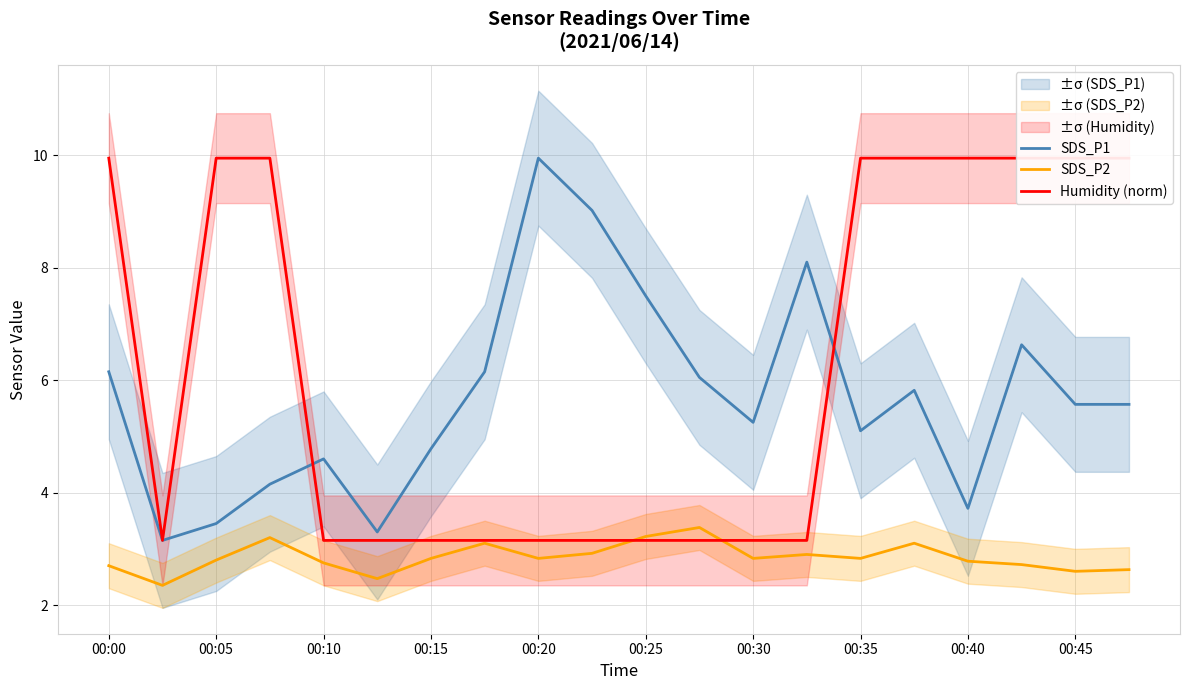

At which category is the sum across all series the highest?

17